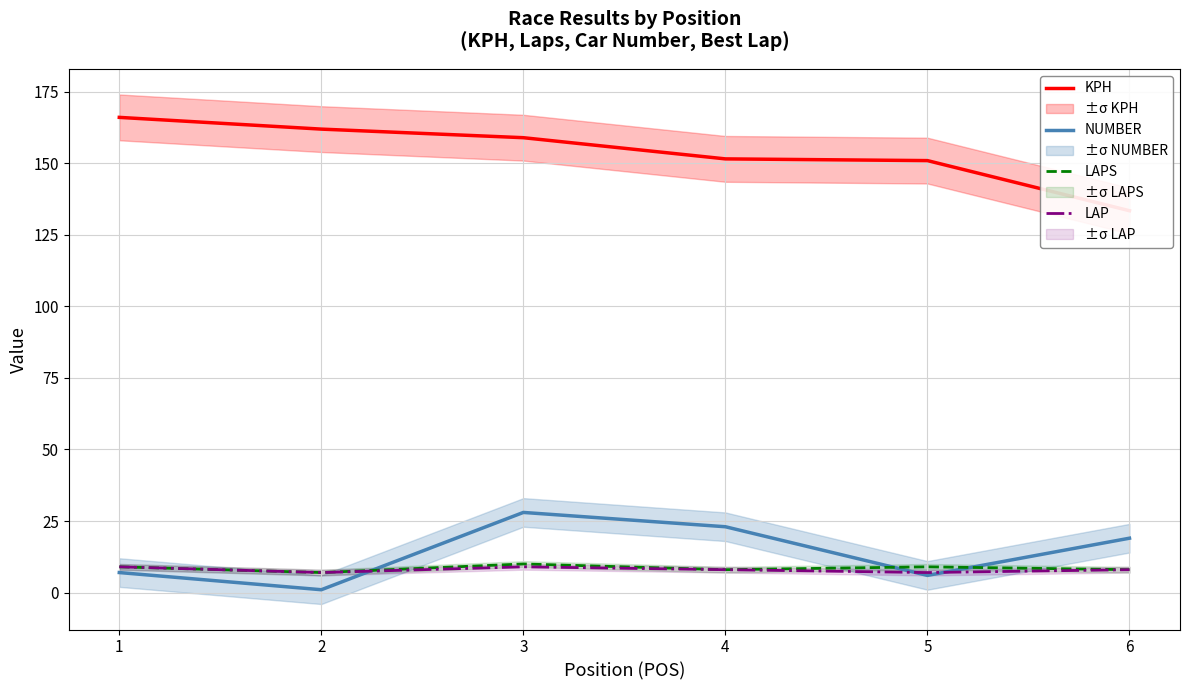

Which series has the largest total across all categories?

KPH